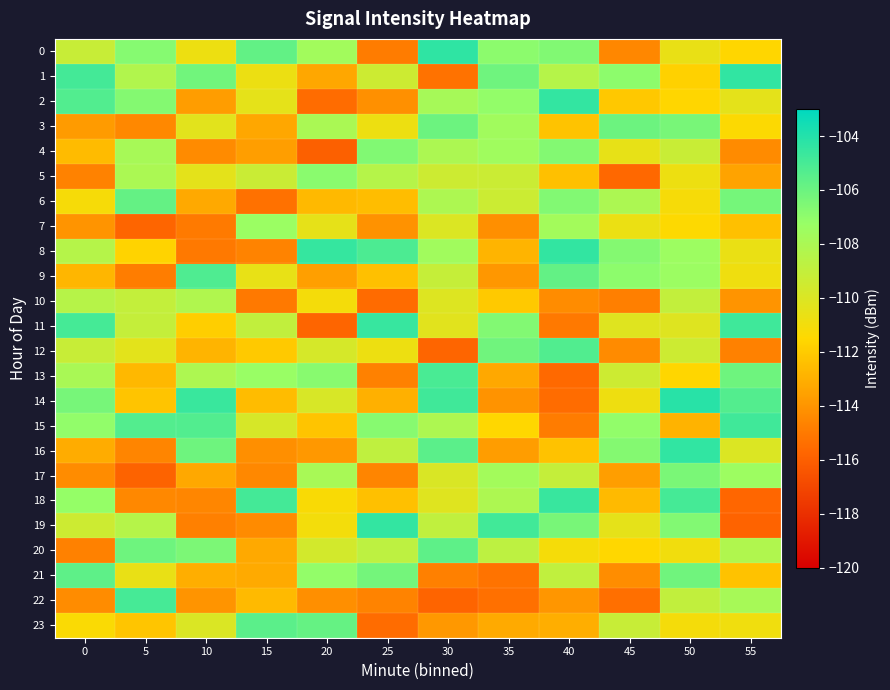

Which has a higher value, 35 or 55?

35